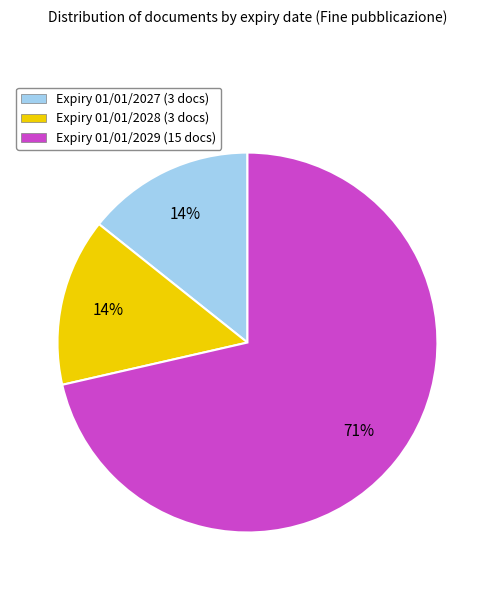

To the nearest percent, what is the average slice percentage?

33%